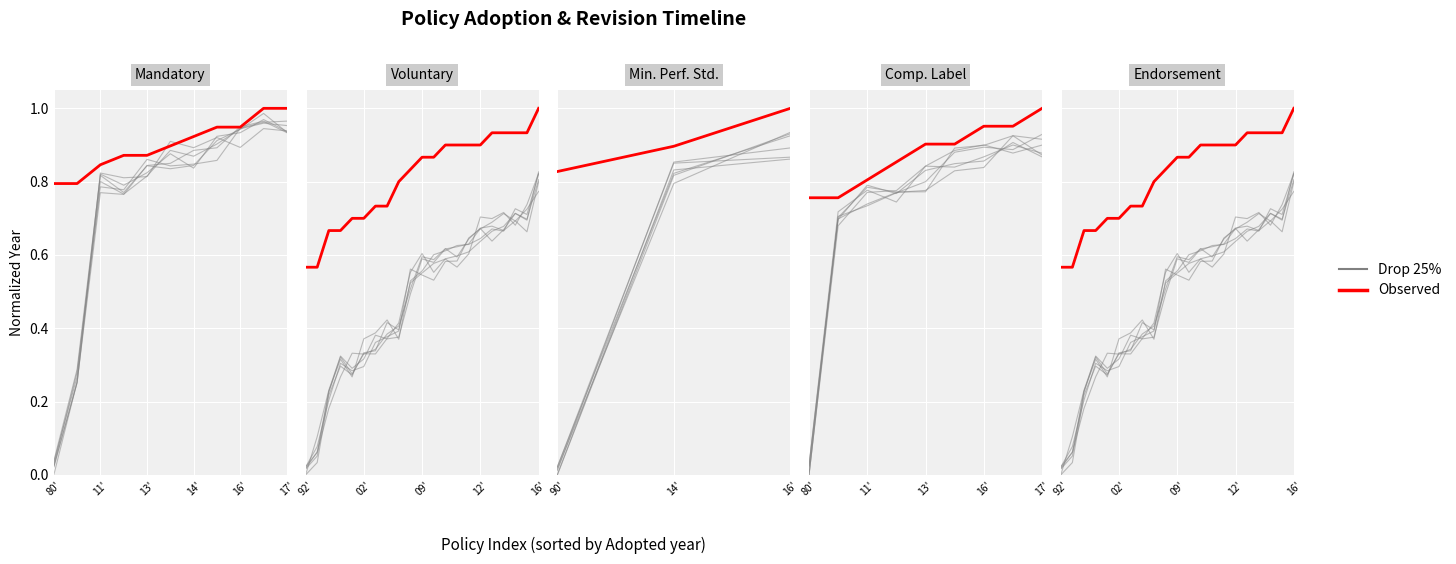

Is the value of Observed at 7 greater than the value of Drop 25% at 7?

Yes